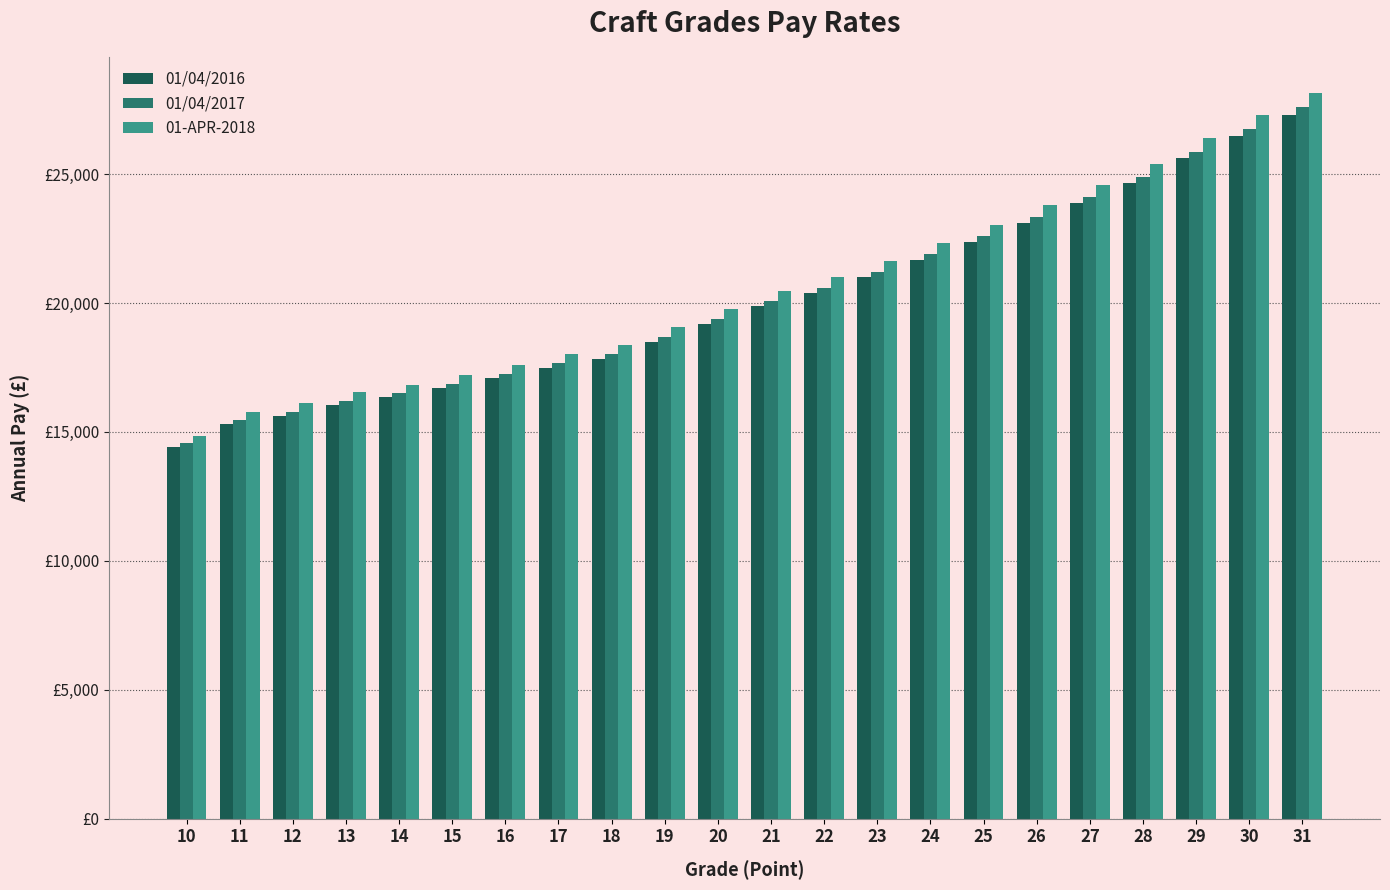

Does the chart contain stacked bars?

No